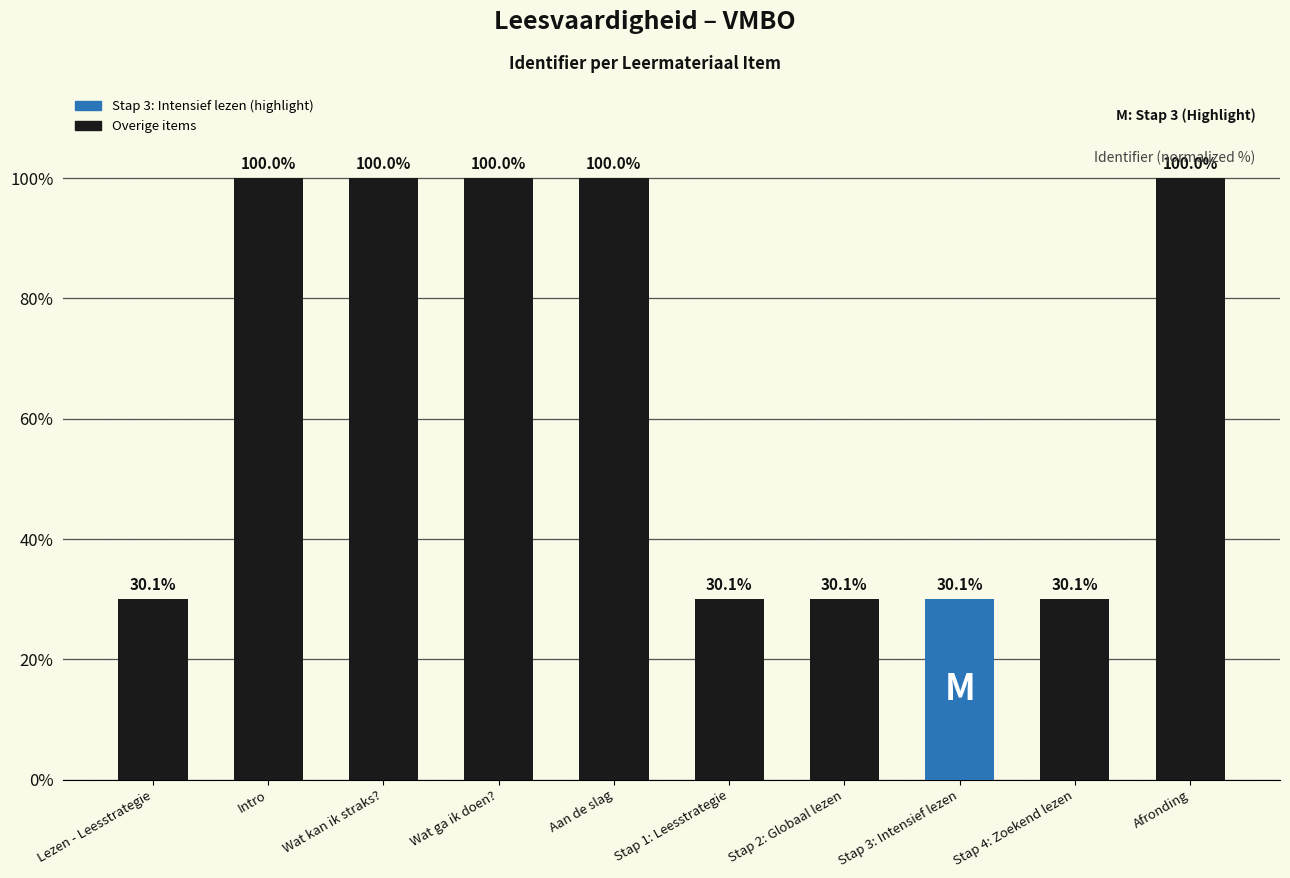

What is the minimum value shown in the chart?

30.1